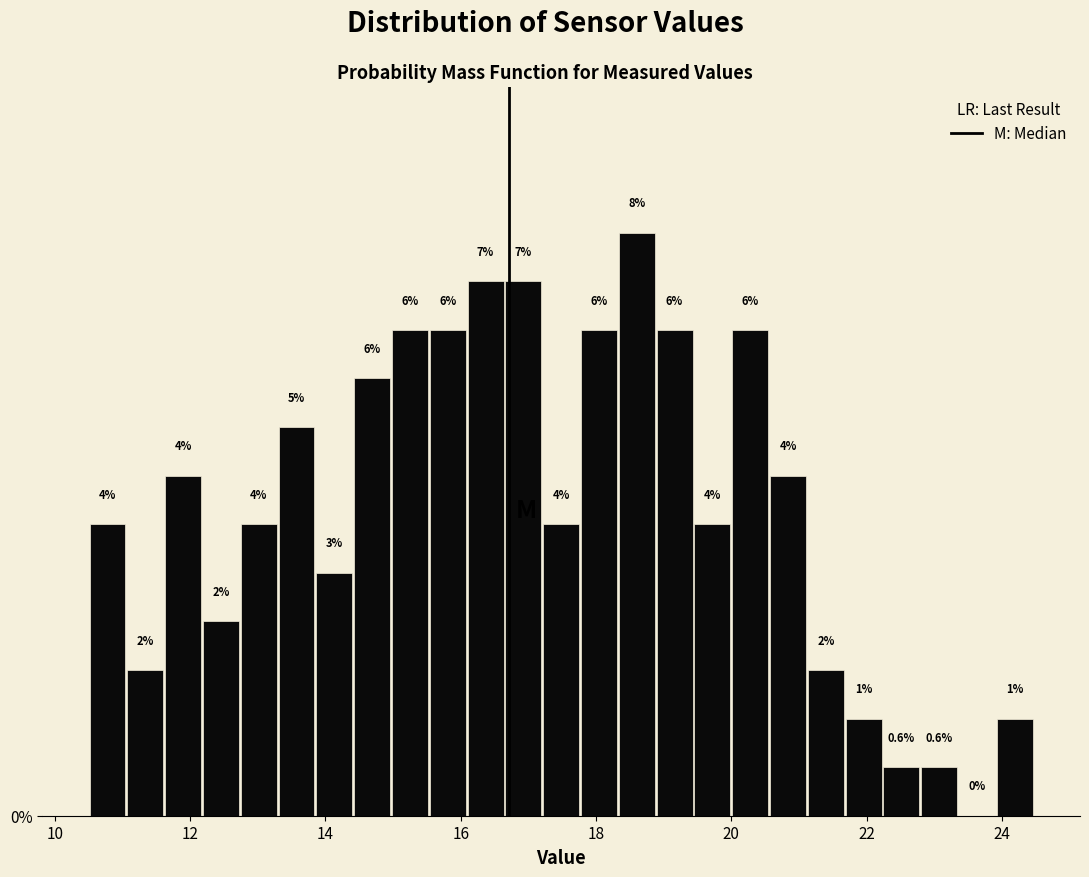

Around what value on the x-axis is the tallest bar? Give the approximate position of its centre, as read against the axis.

18.6